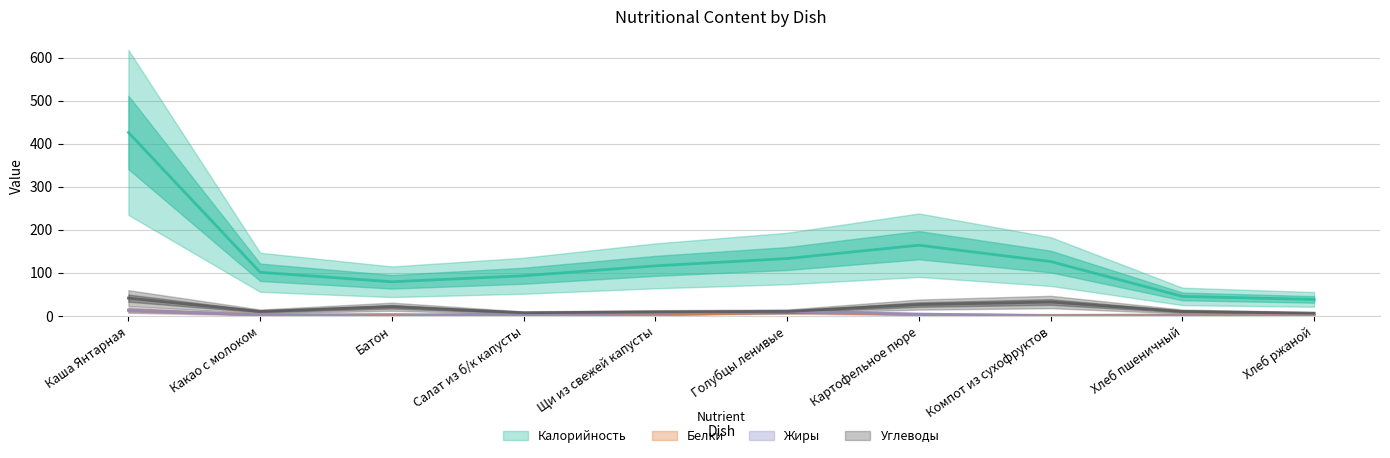

Is the value of Калорийность at Картофельное пюре greater than the value of Белки at Щи из свежей капусты?

Yes